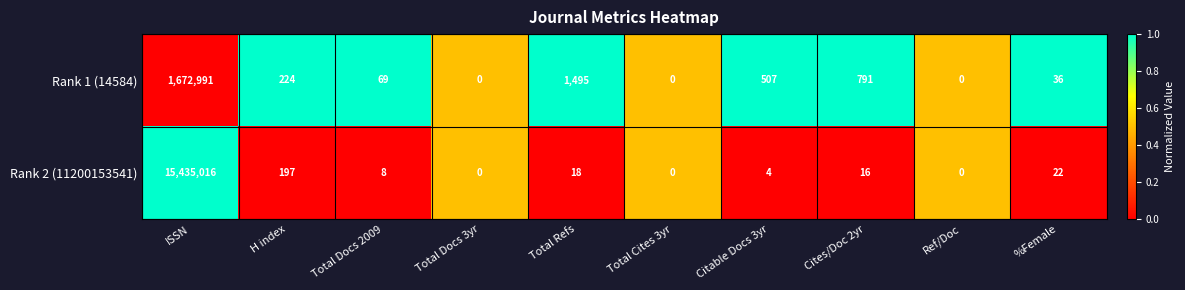

What is the maximum value shown in the chart?

15435016